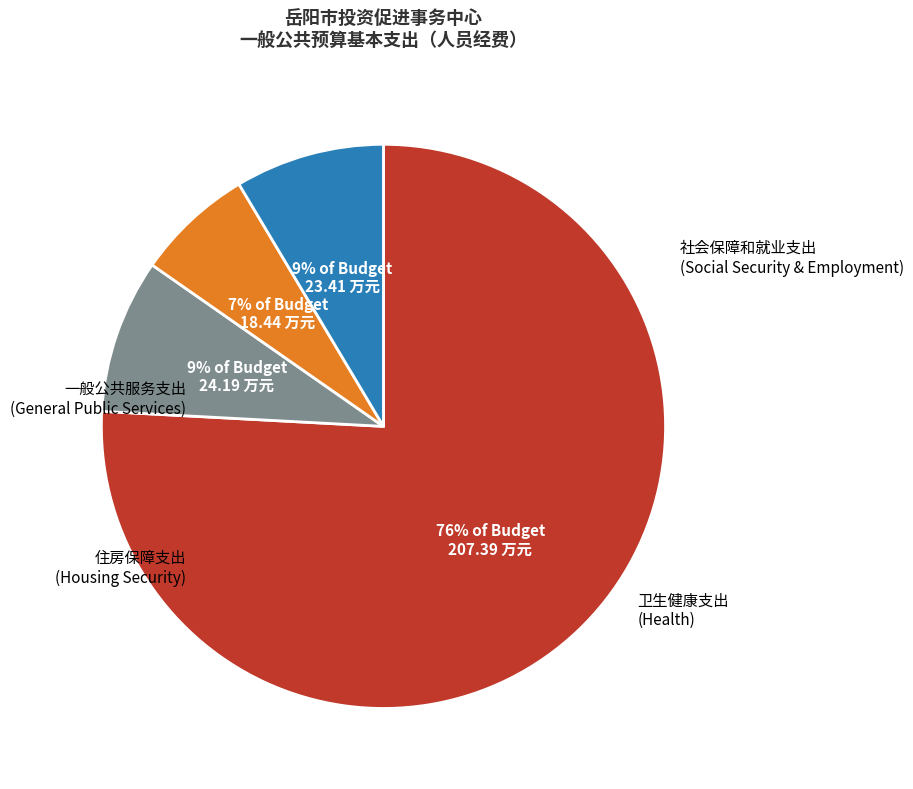

Does any single category account for the majority?

Yes